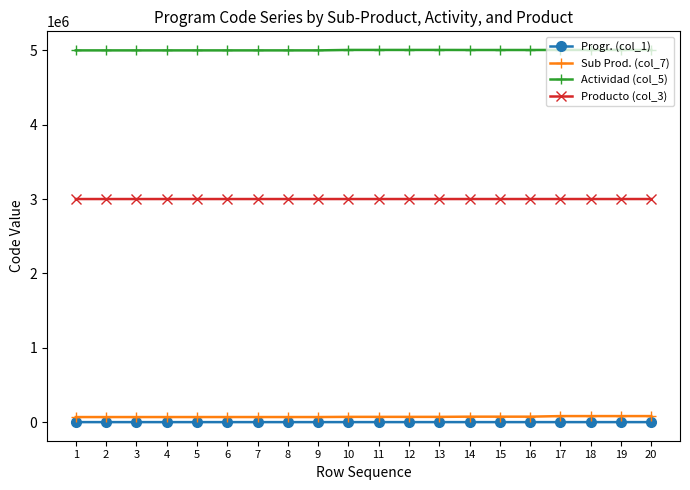

Read the Producto (col_3) value at 16, to the nearest 10.

3000730